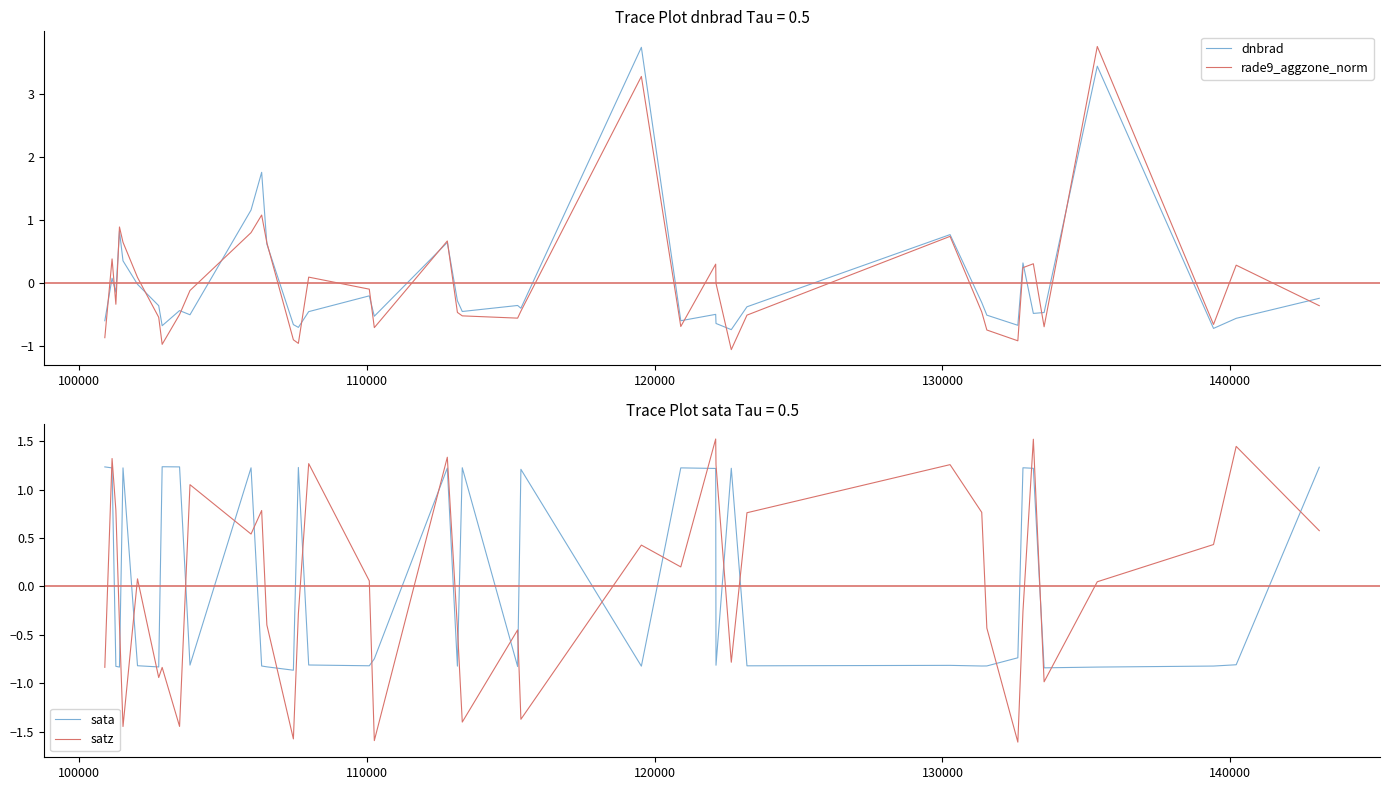

What is the maximum value for rade9_aggzone_norm?

3.8